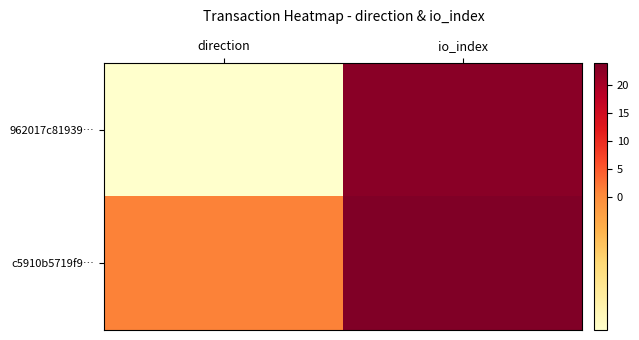

What is the total value across all series at io_index?

47